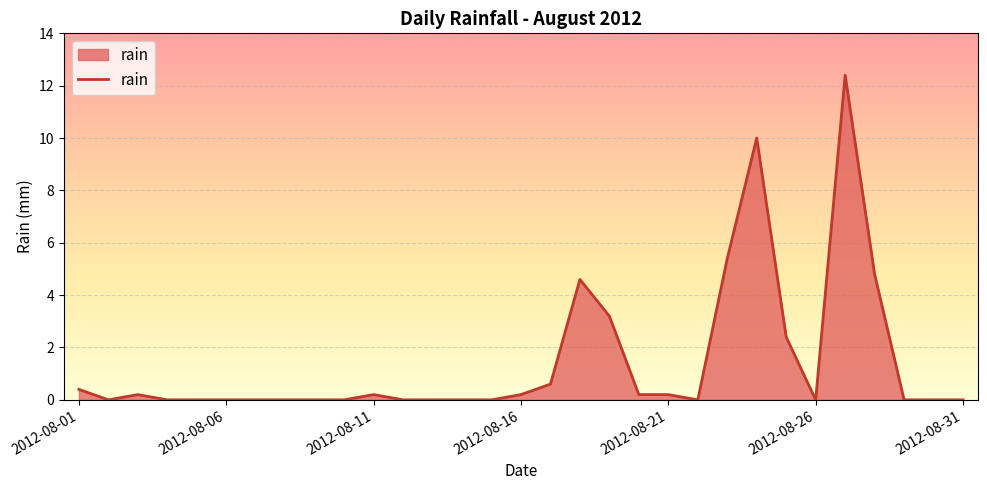

What is the maximum value shown in the chart?

12.4